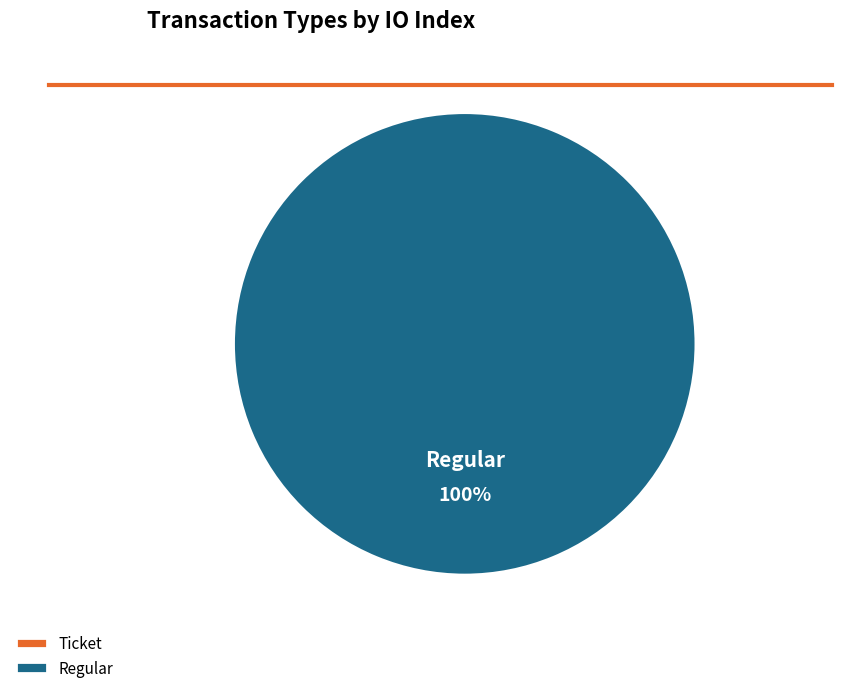

Does Regular (io_index=12) account for over 50% of the chart?

Yes